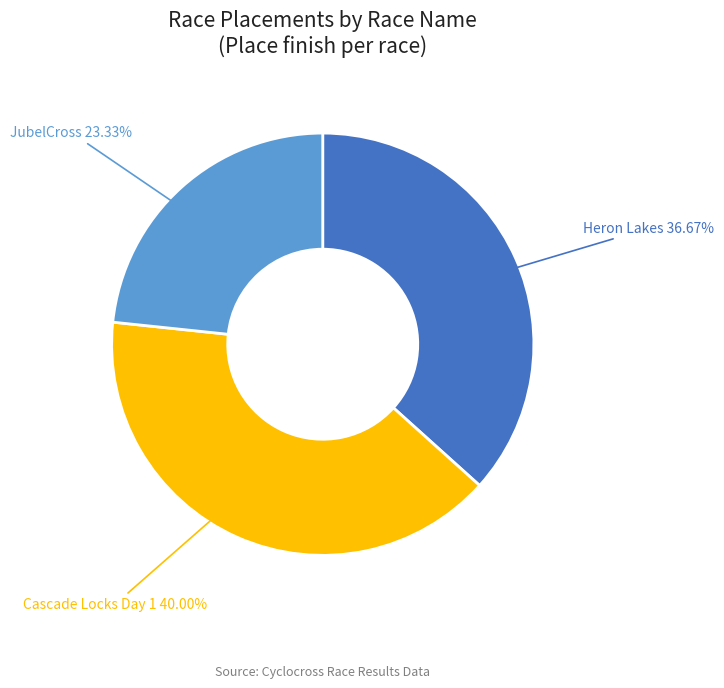

To the nearest percent, what is the difference between the largest and smallest slice percentages?

17%